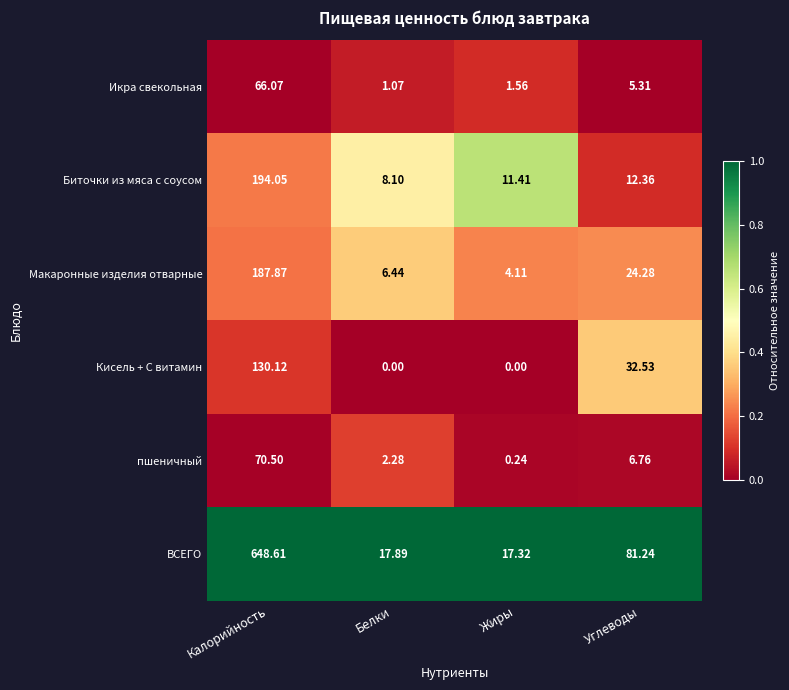

At Углеводы, list the series in order from smallest to largest.

Икра свекольная, пшеничный, Биточки из мяса с соусом, Макаронные изделия отварные, Кисель + С витамин, ВСЕГО